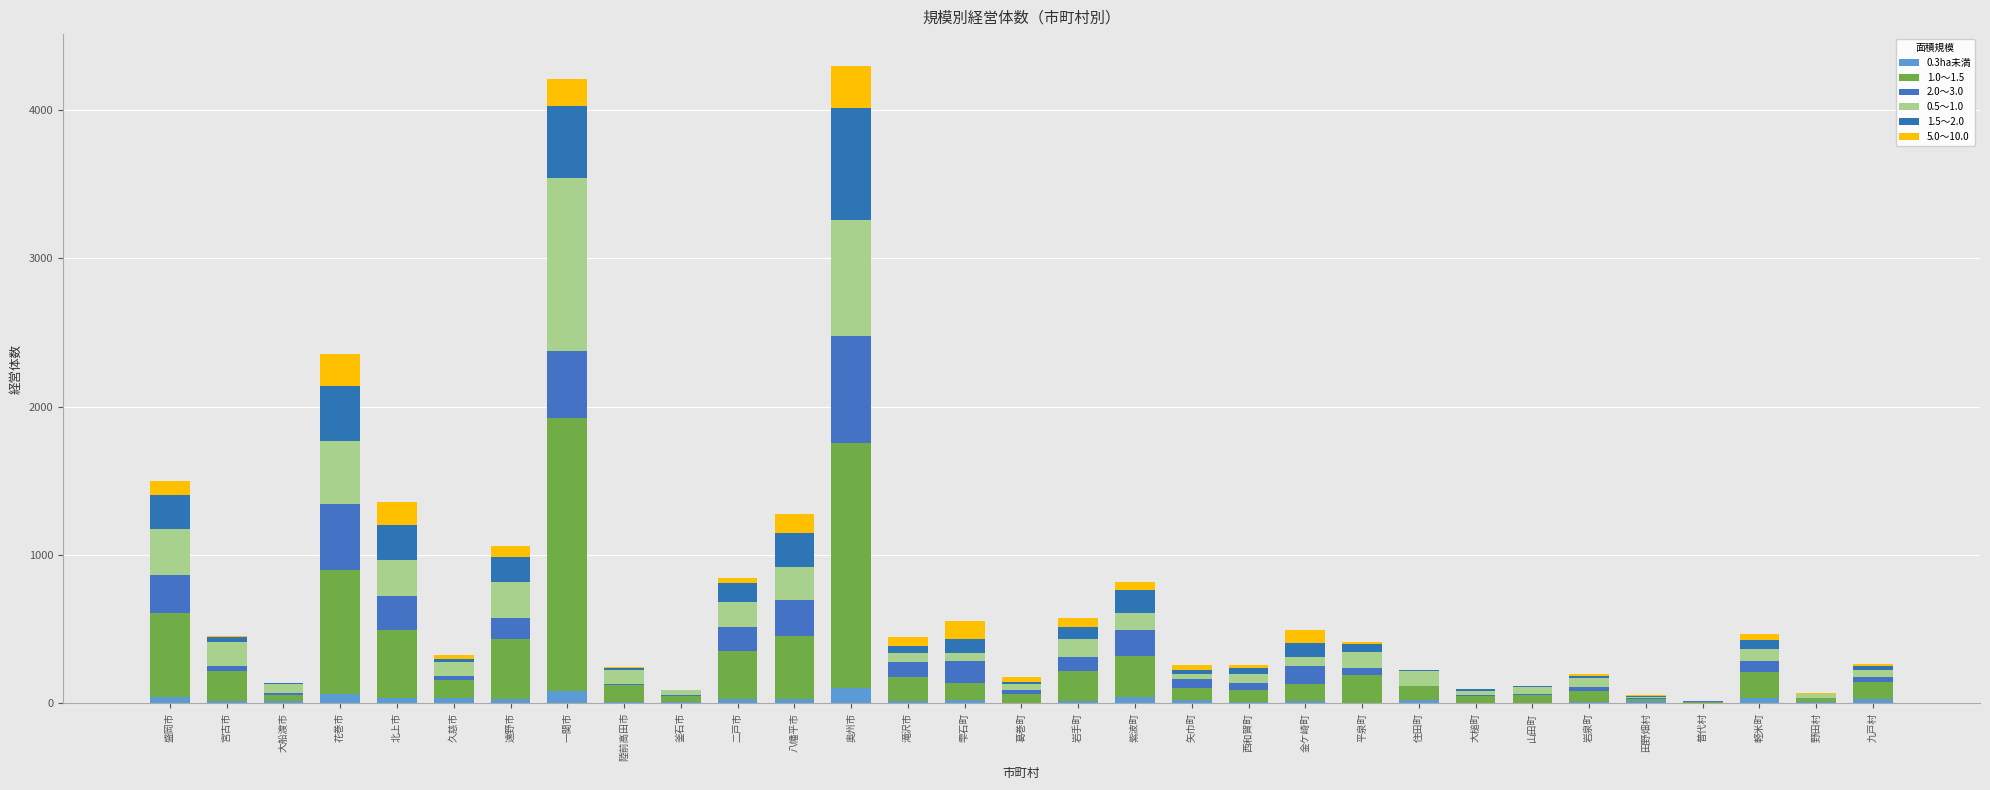

Are the bars grouped side by side (vs. stacked)?

No